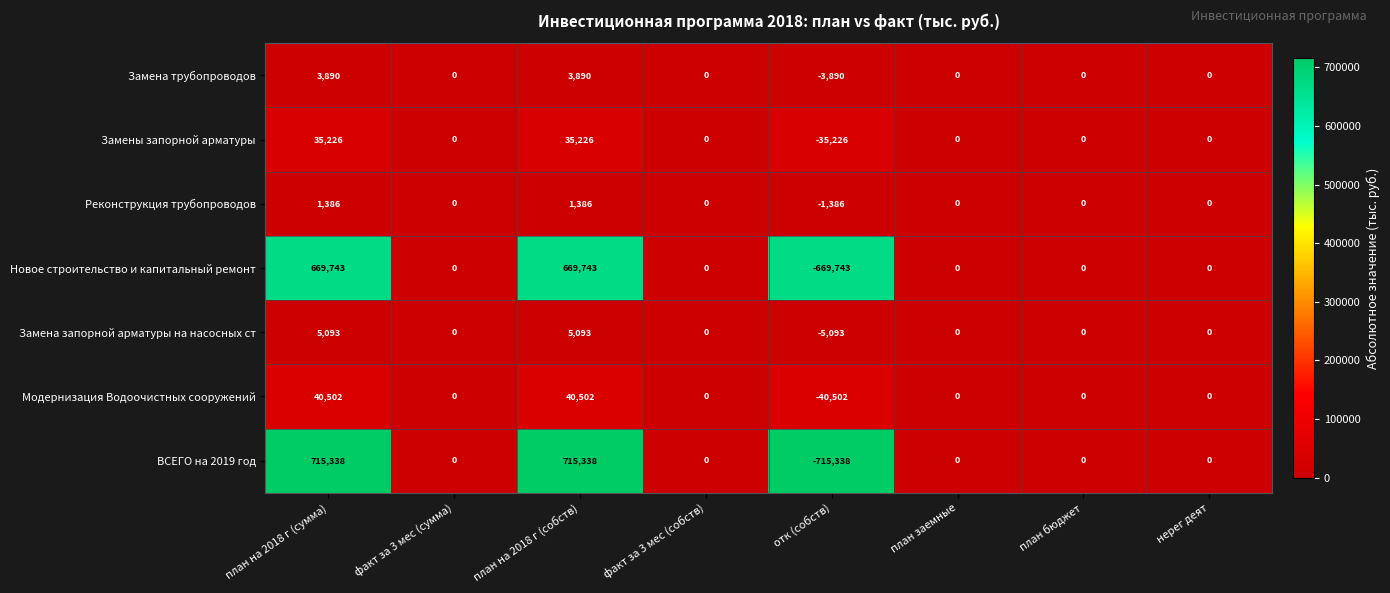

How many distinct data groups are displayed?

7